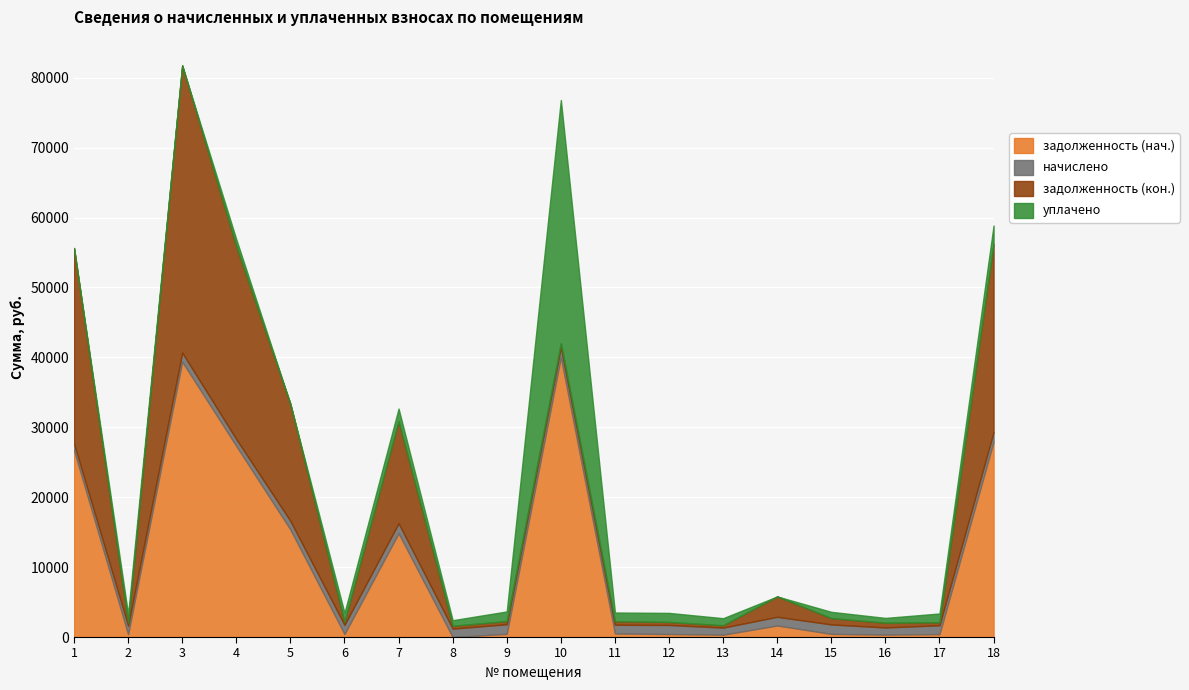

Which series has the largest range (max minus min)?

задолженность (кон.)